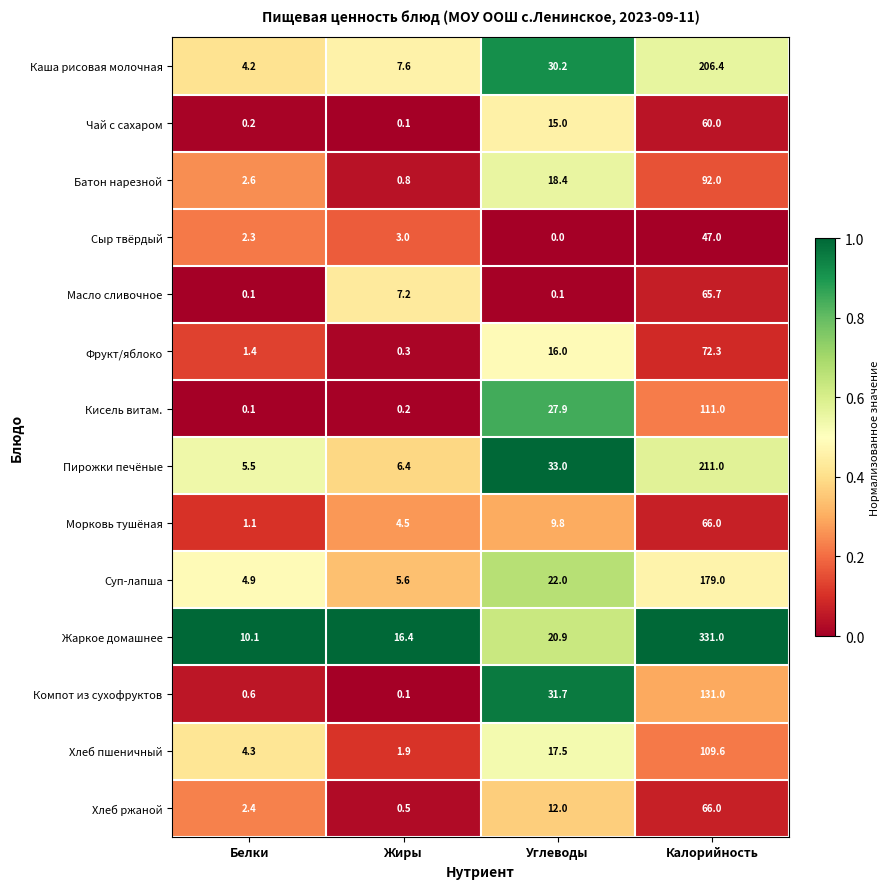

At Углеводы, list the series in order from largest to smallest.

Пирожки печёные, Компот из сухофруктов, Каша рисовая молочная, Кисель витам., Суп-лапша, Жаркое домашнее, Батон нарезной, Хлеб пшеничный, Фрукт/яблоко, Чай с сахаром, Хлеб ржаной, Морковь тушёная, Масло сливочное, Сыр твёрдый